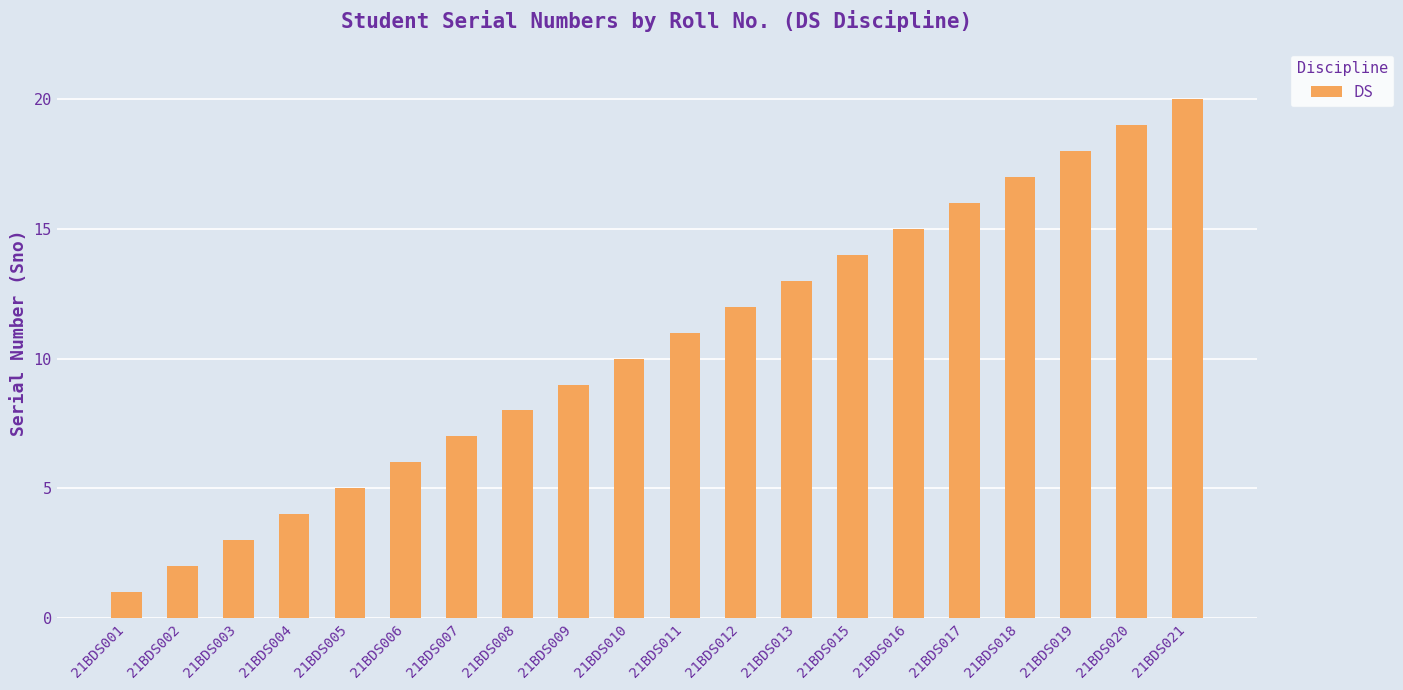

What is the minimum value shown in the chart?

1